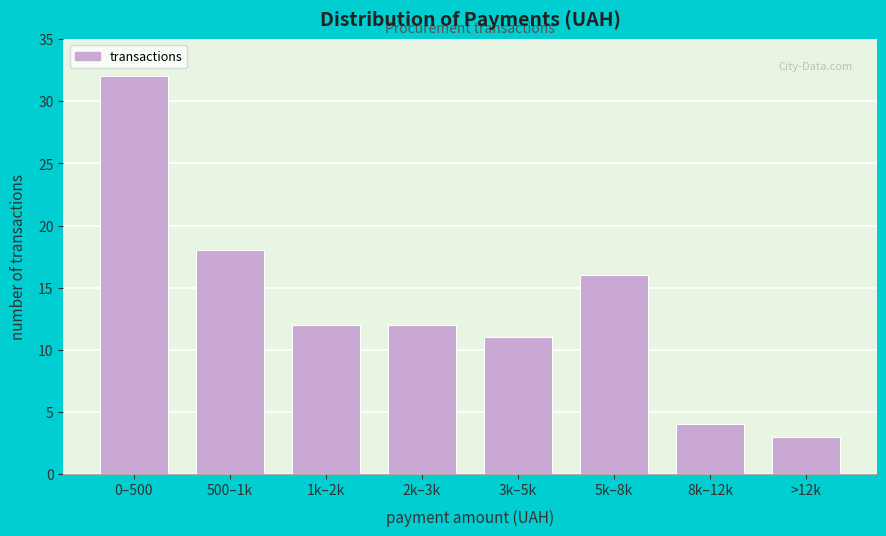

Reading left to right, extract all data points from this chart.

0–500=32	500–1k=18	1k–2k=12	2k–3k=12	3k–5k=11	5k–8k=16	8k–12k=4	>12k=3